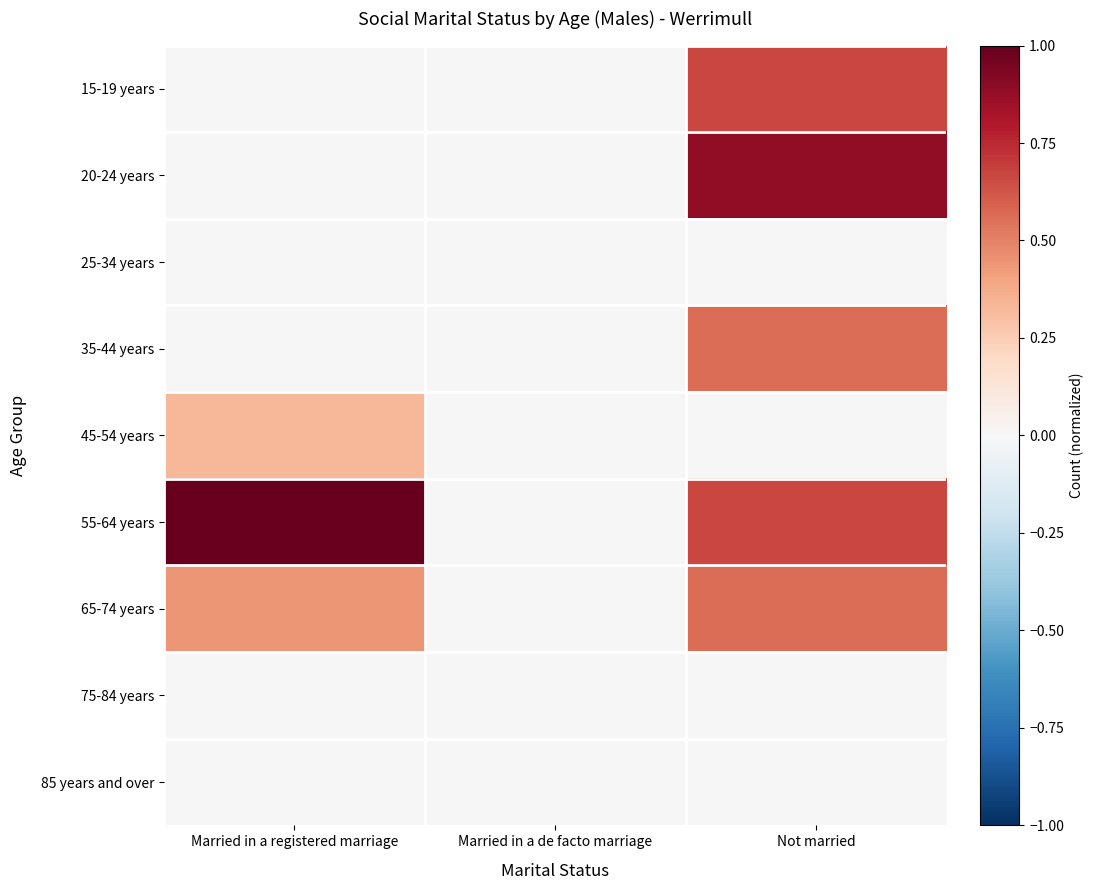

How many distinct data groups are displayed?

9